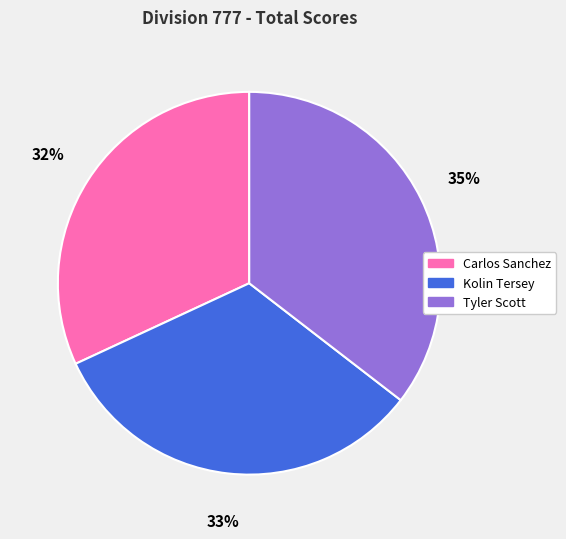

Do Kolin Tersey and Tyler Scott together represent more than half of the pie?

Yes